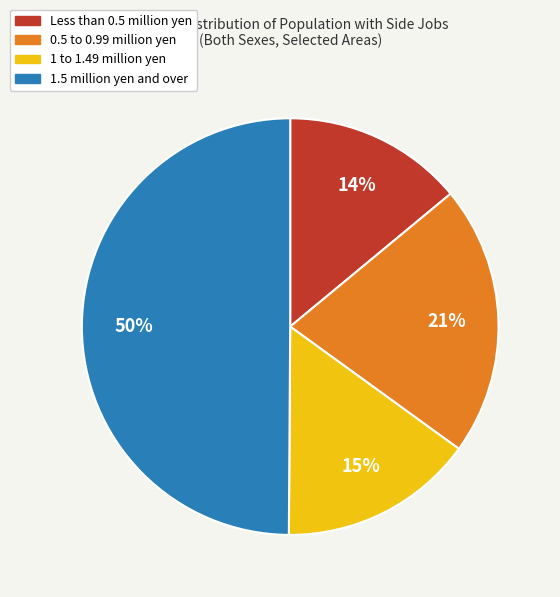

To the nearest percent, what is the average slice percentage?

25%